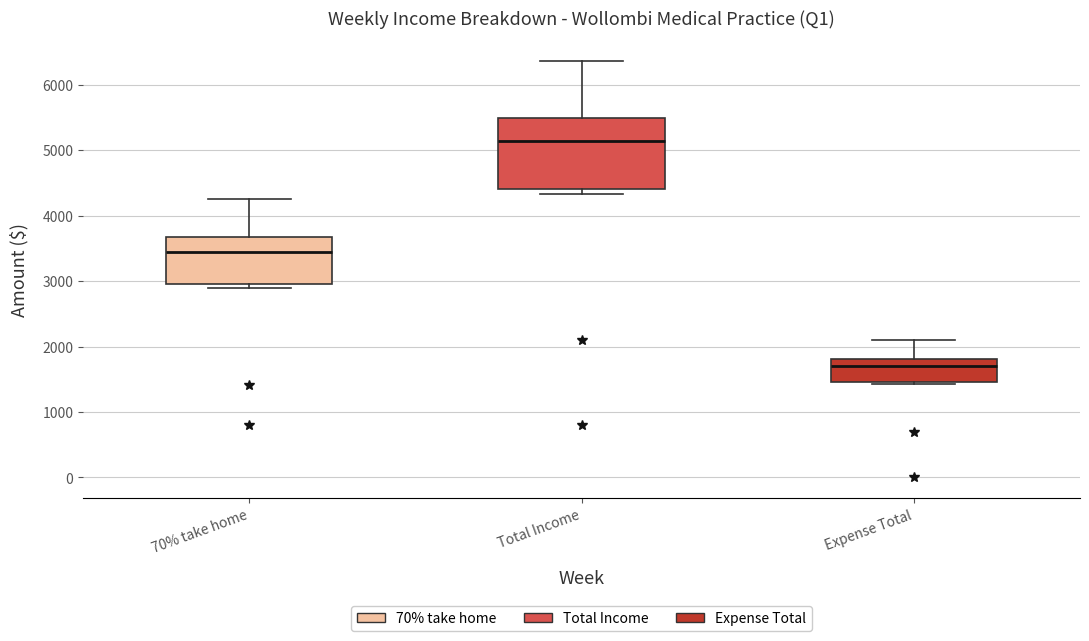

Where is the lower edge of the box for Total Income on the y-axis? The values are not printed on the chart, so give them approximately, as read against the axis.

4400